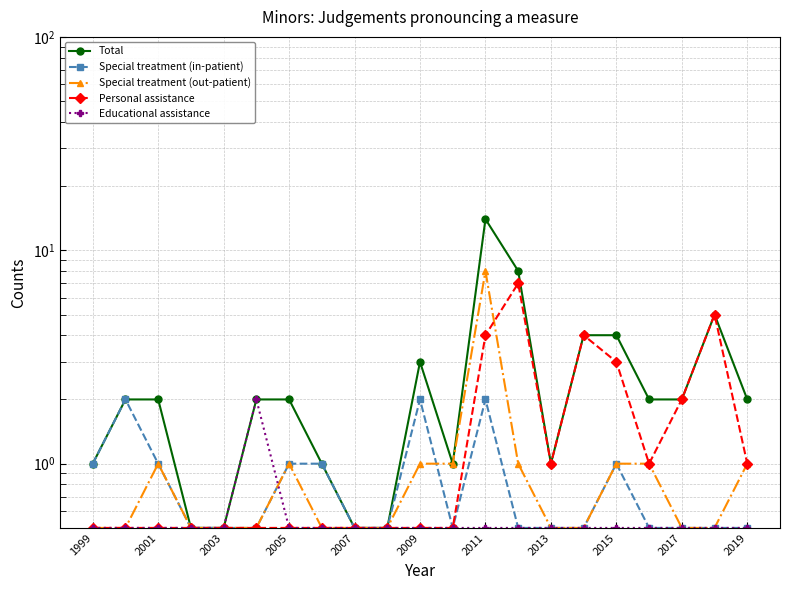

True or false: Total and Educational assistance intersect in this chart.

False